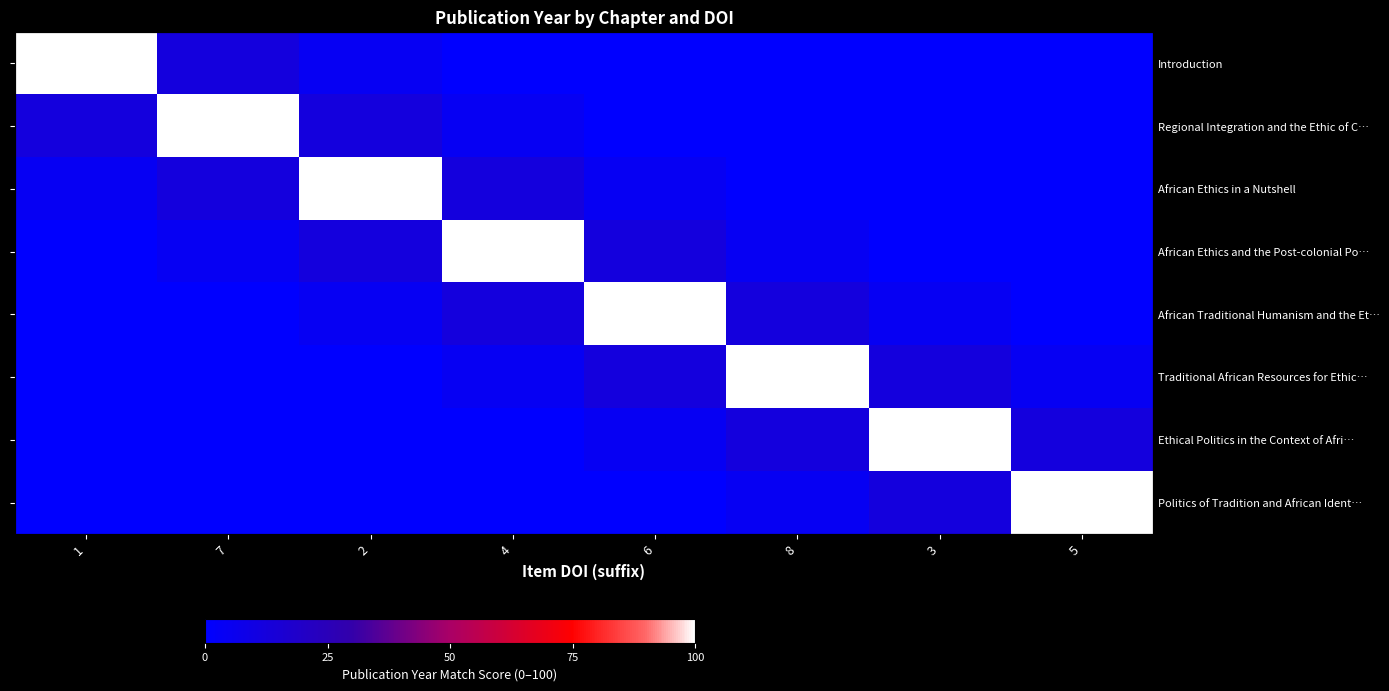

Which category has the highest value across all series?

1